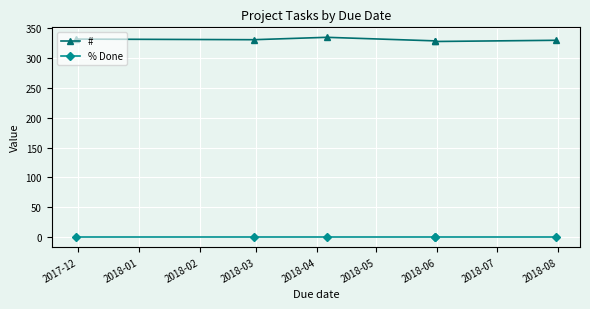

The value of % Done at 2018-03 is 0. True or false?

True